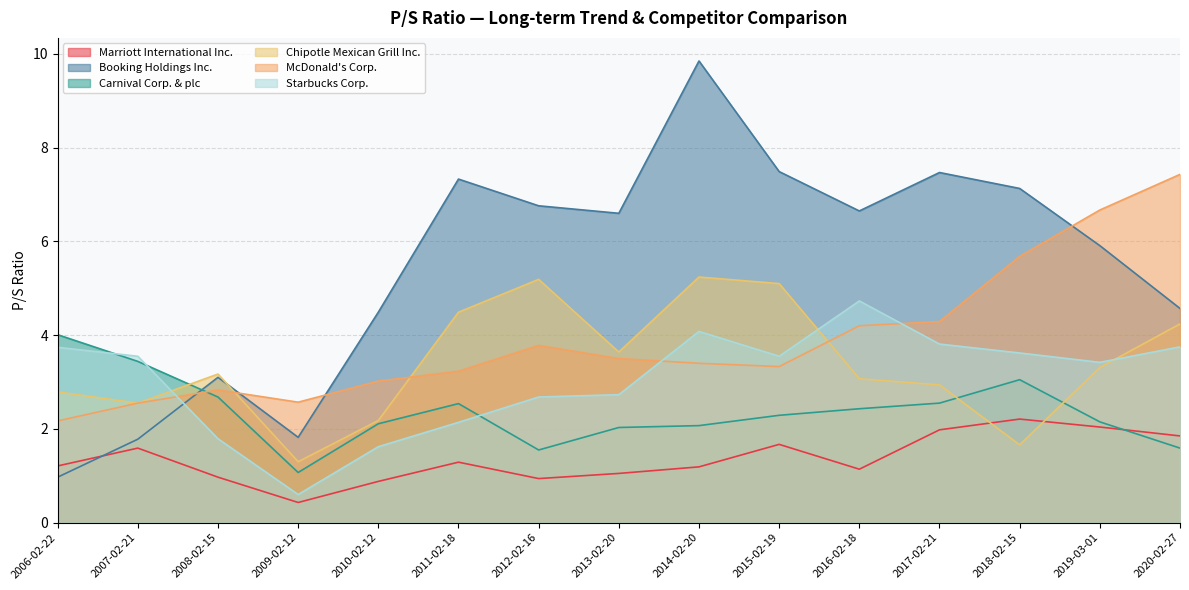

List the series in order of their peak value, lowest first.

Marriott International Inc., Carnival Corp. & plc, Starbucks Corp., Chipotle Mexican Grill Inc., McDonald's Corp., Booking Holdings Inc.